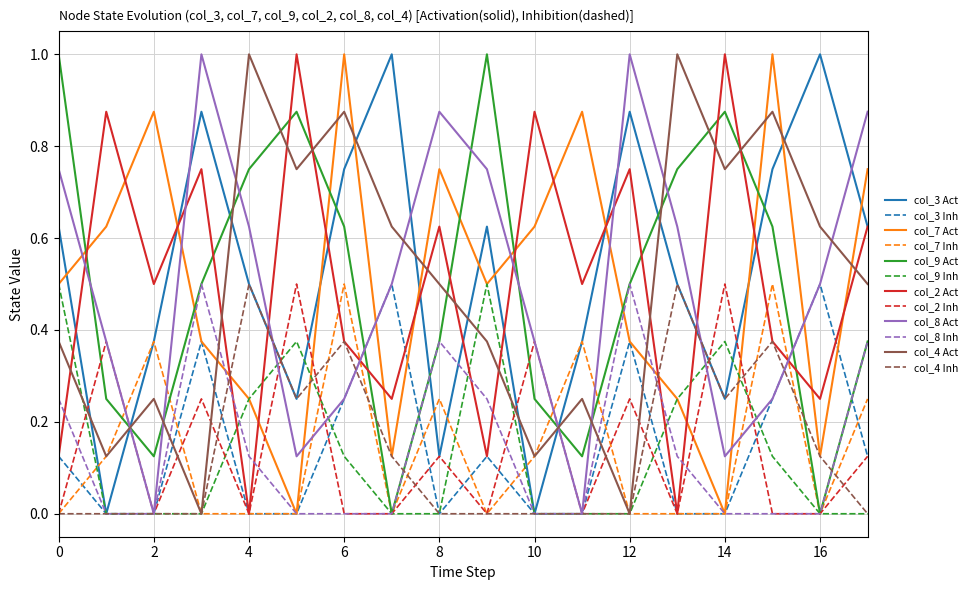

Which series ends up on top after the final intersection of col_9 Act and col_3 Inh?

col_9 Act